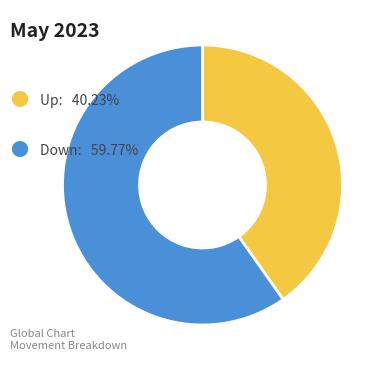

Does any single category account for the majority?

Yes